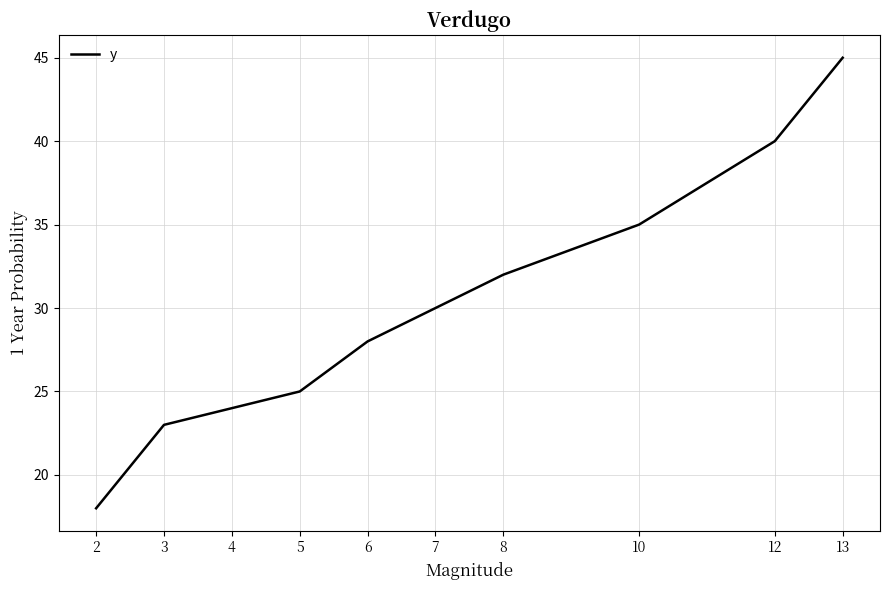

True or false: the data has more than 0 interior local peaks.

False